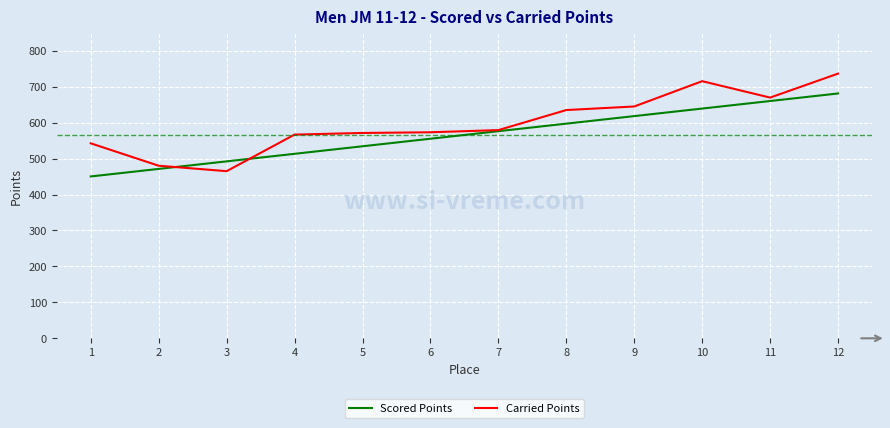

What is the spread (max minus min) of values at 5?

37.0